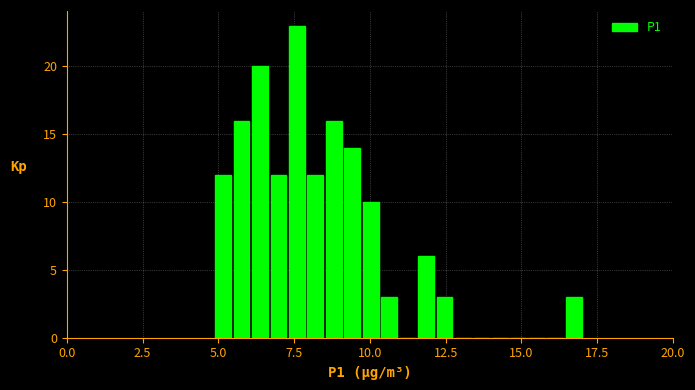

Read against the x-axis, roughly where is the centre of the tallest bar?

7.5